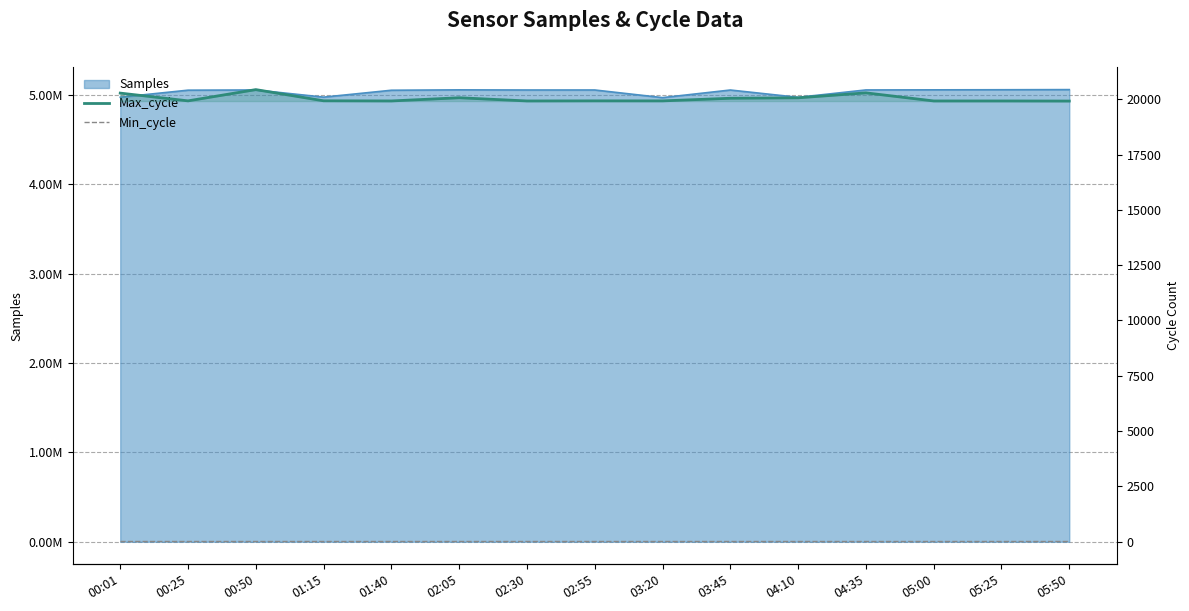

What position from the left is 02:05?

6